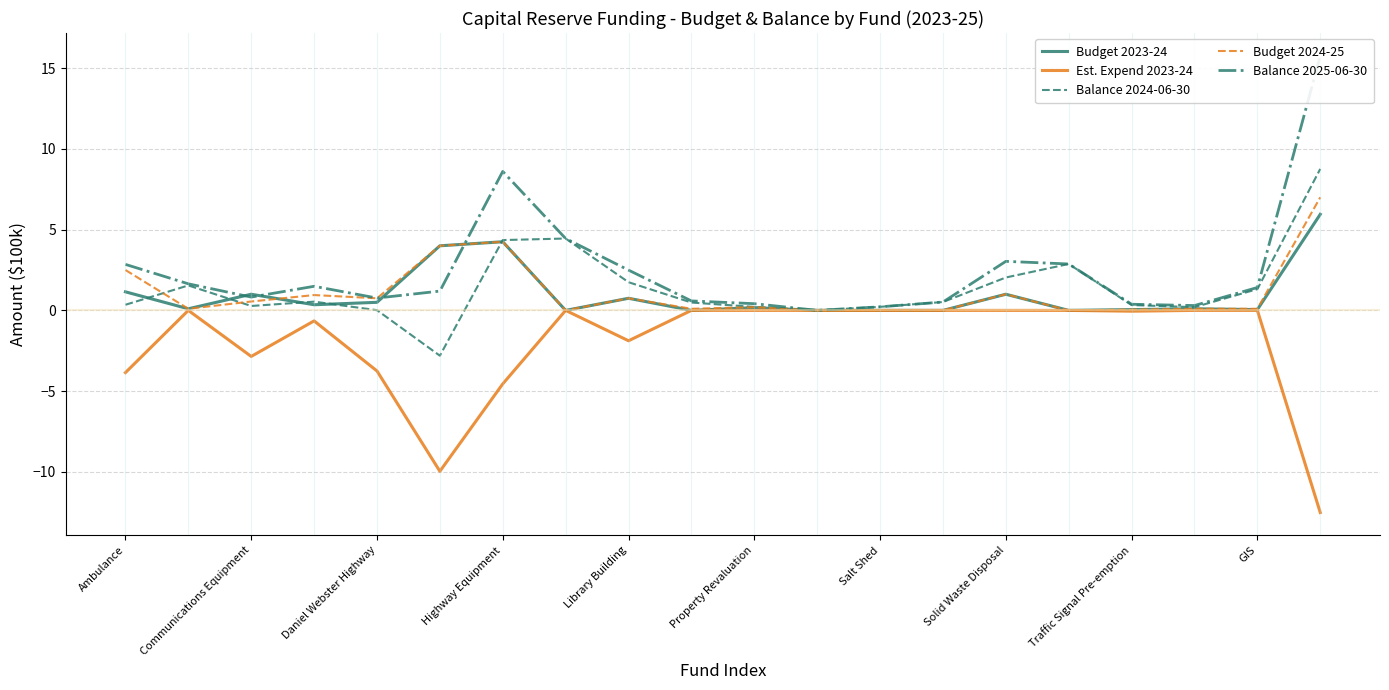

At which category is the sum across all series the highest?

19